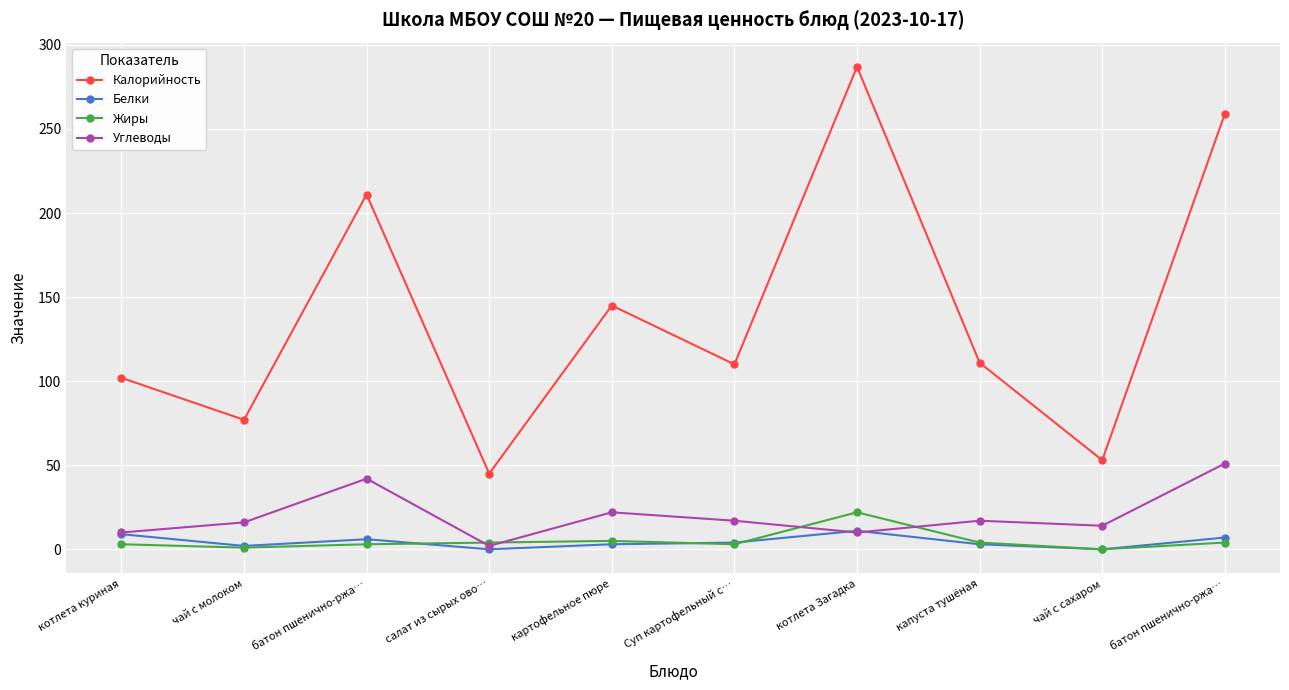

What are all the series names shown in the legend?

Калорийность, Белки, Жиры, Углеводы